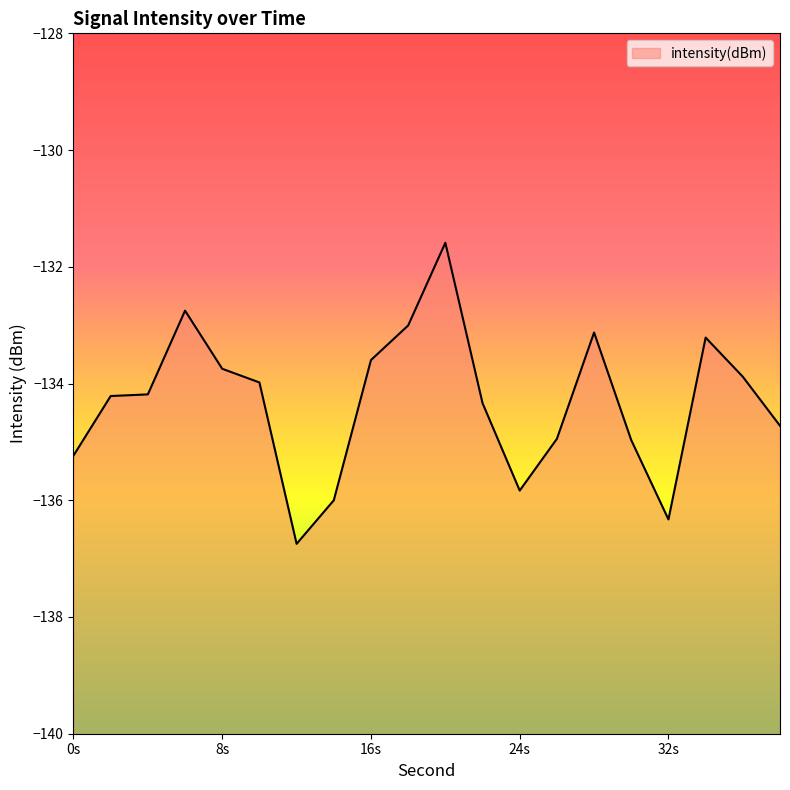

At which category does the data reach its first local peak?

6